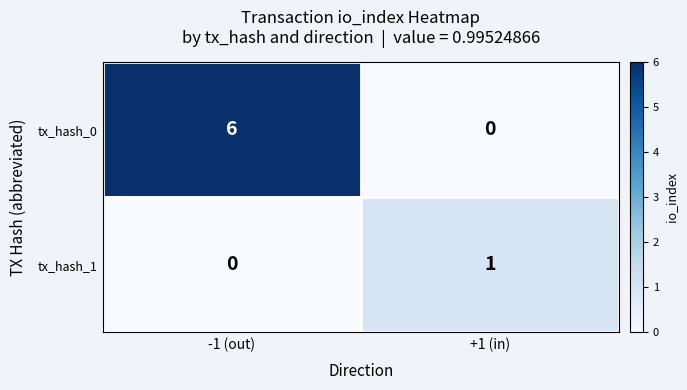

Is it true that tx_hash_1 equals 1 at +1 (in)?

True